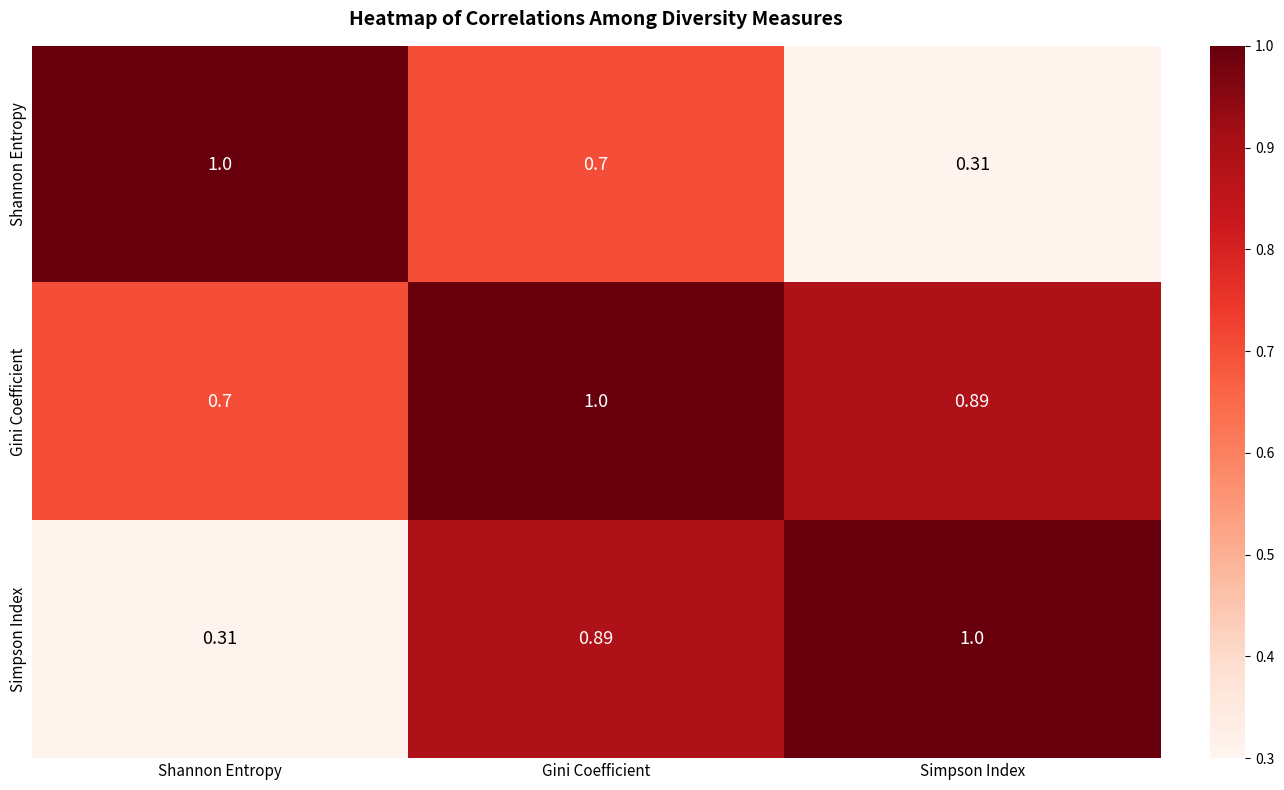

At which label does Gini Coefficient reach its peak?

Gini Coefficient